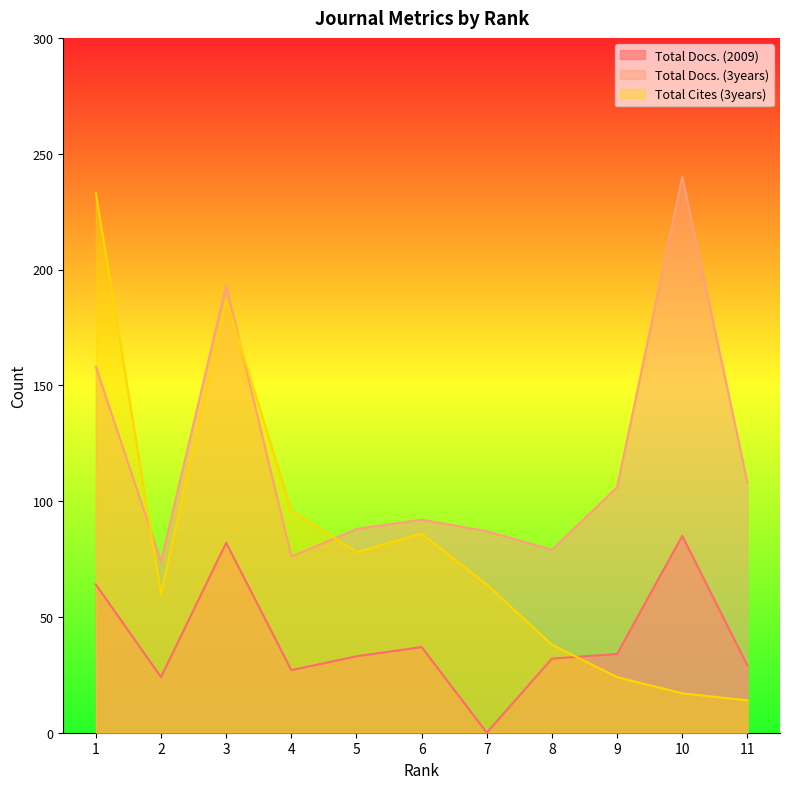

Which label corresponds to the largest value in the chart?

10